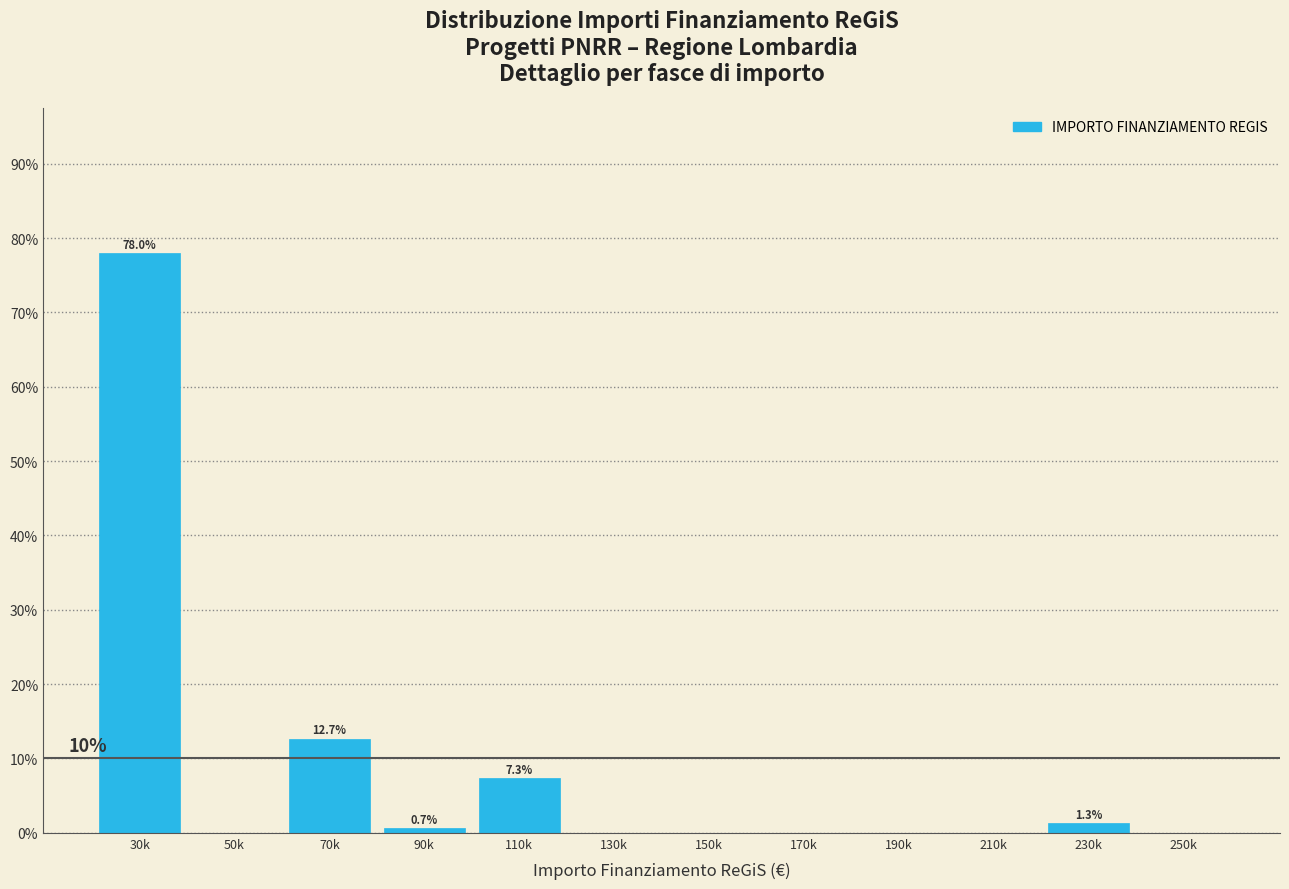

Reading right to left, transcribe all the data shown in this chart.

250k=0.0	230k=1.3	210k=0.0	190k=0.0	170k=0.0	150k=0.0	130k=0.0	110k=7.3	90k=0.7	70k=12.7	50k=0.0	30k=78.0